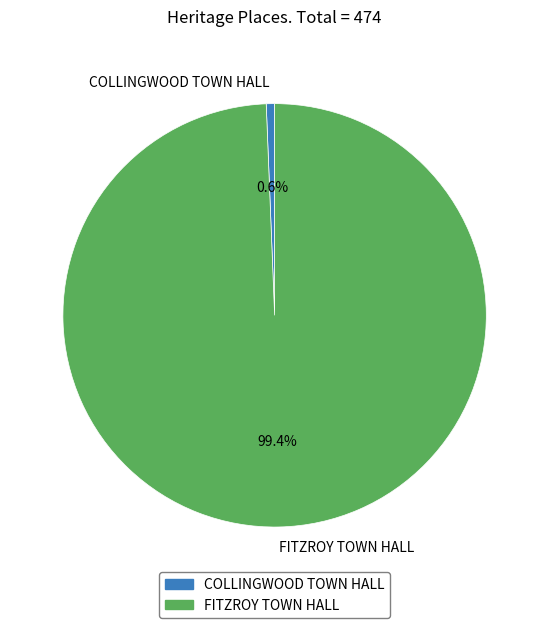

Combined, what portion of the pie is COLLINGWOOD TOWN HALL and FITZROY TOWN HALL?

100.0%